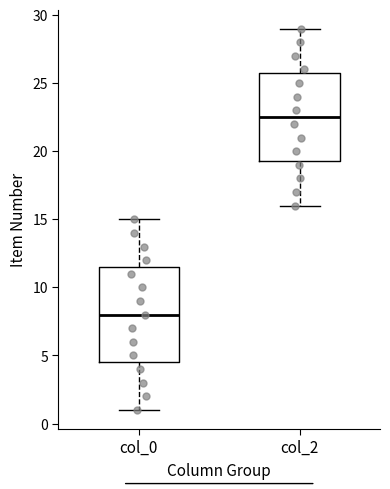

Where is the upper edge of the box for col_0 on the y-axis? The values are not printed on the chart, so give them approximately, as read against the axis.

11.5